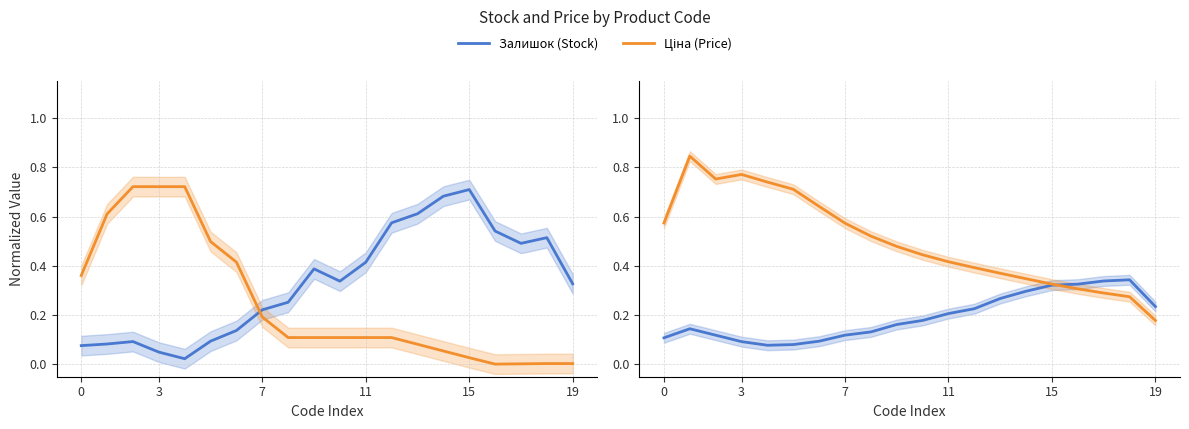

True or false: Ціна (Price) has a value of 0.3 at 15.

True